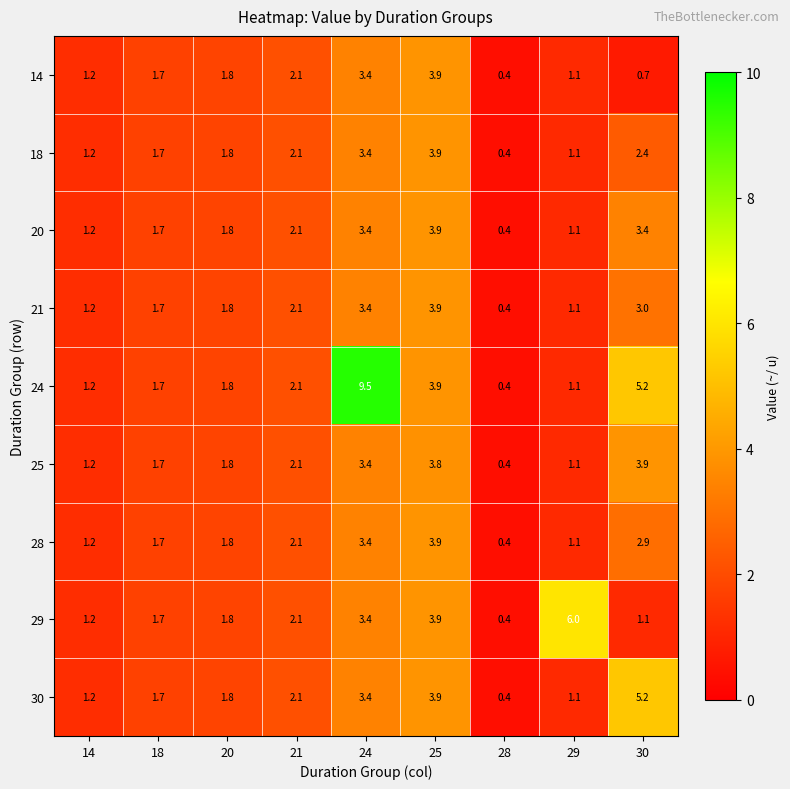

List the labels in order of 25 value, smallest first.

28, 29, 14, 18, 20, 21, 24, 25, 30